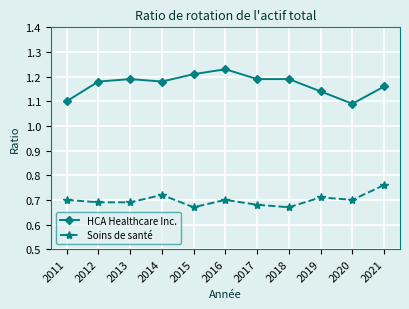

At how many categories does at least one series exceed 0?

11